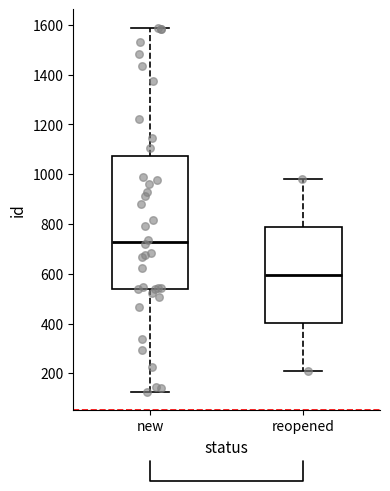

Where does the upper whisker of the box for reopened end on the y-axis? The values are not printed on the chart, so give them approximately, as read against the axis.

980